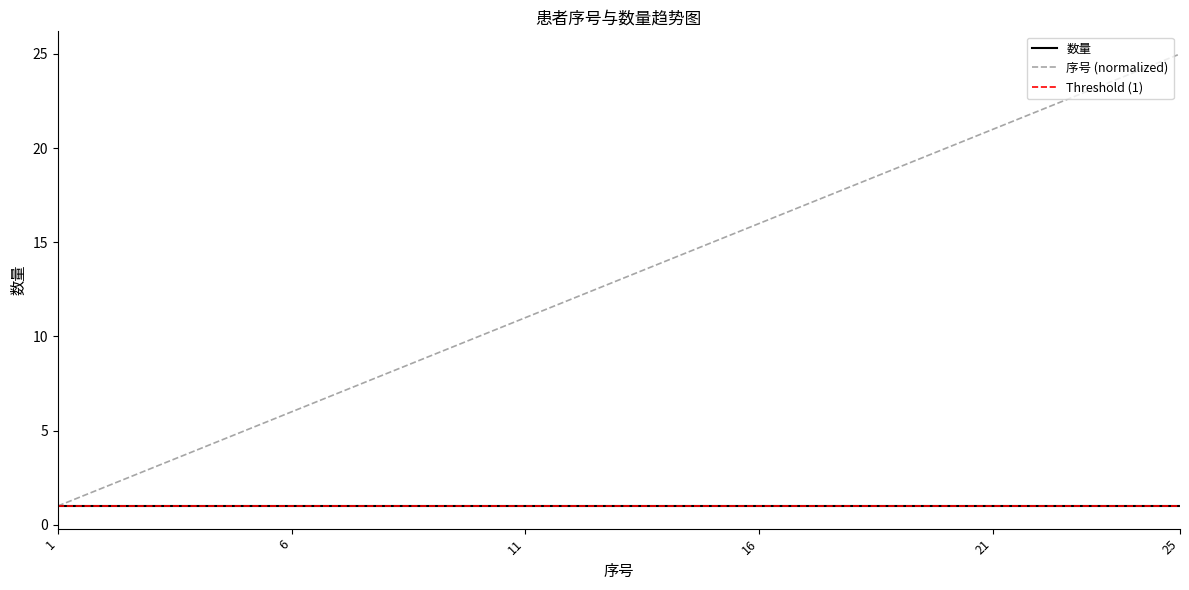

What is the minimum value shown in the chart?

1